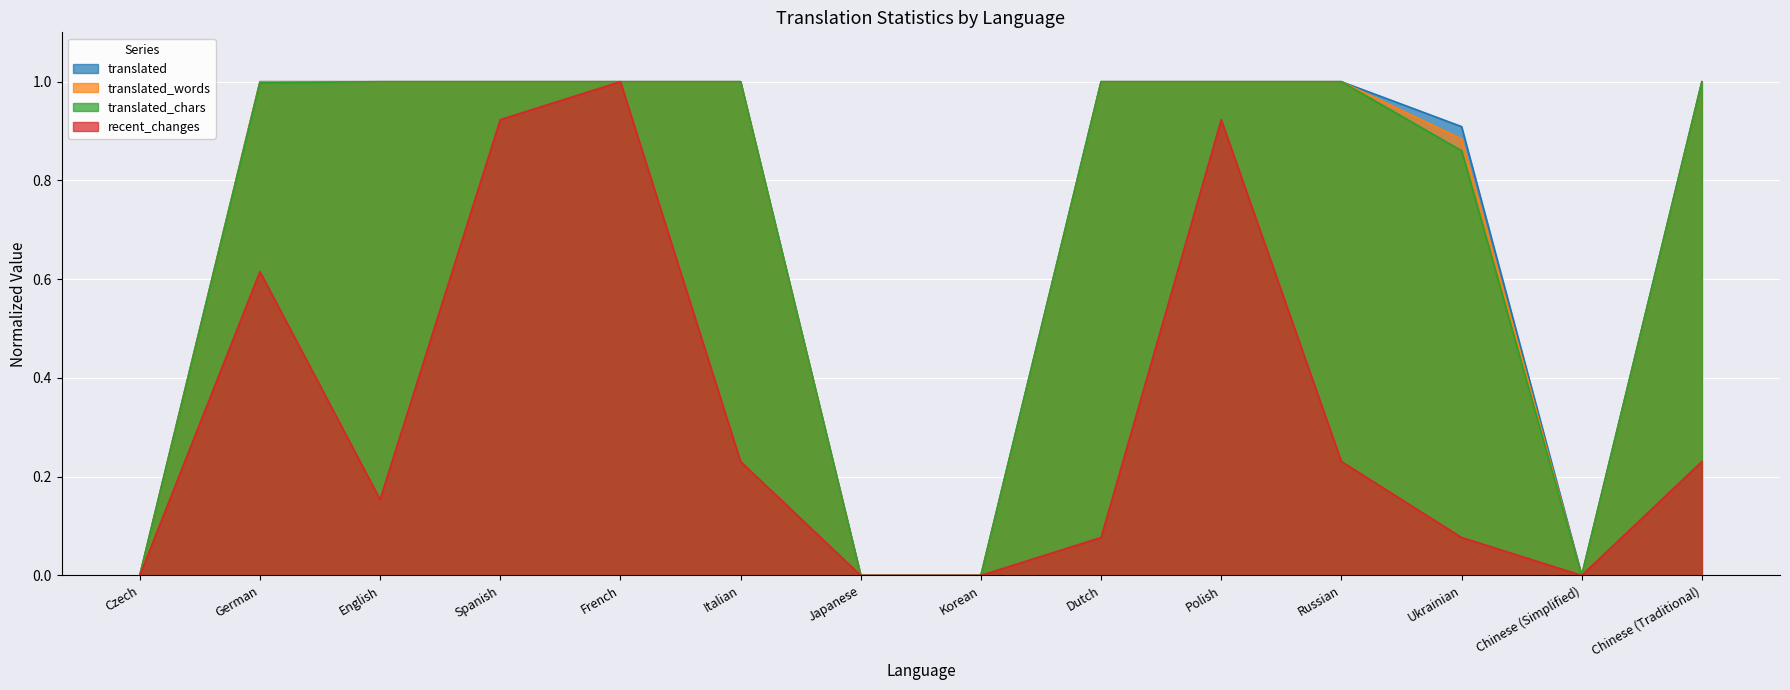

Which has a higher value, English or Italian?

English